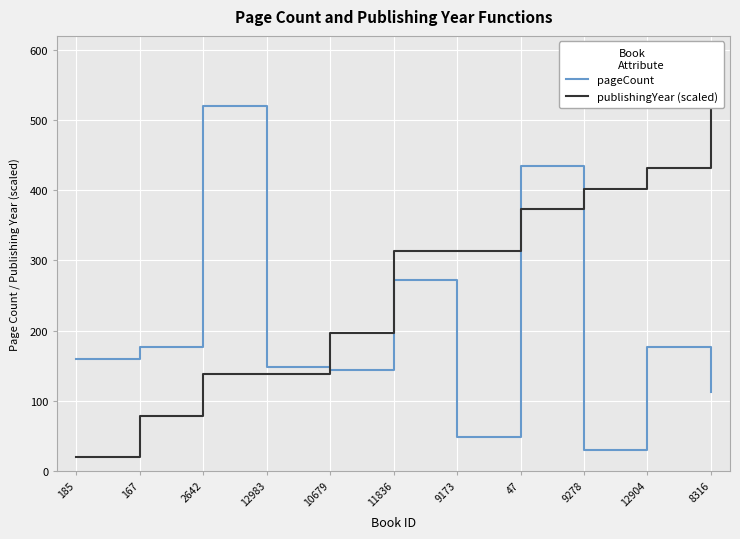

True or false: pageCount has a value of 43.8 at 9278.

False